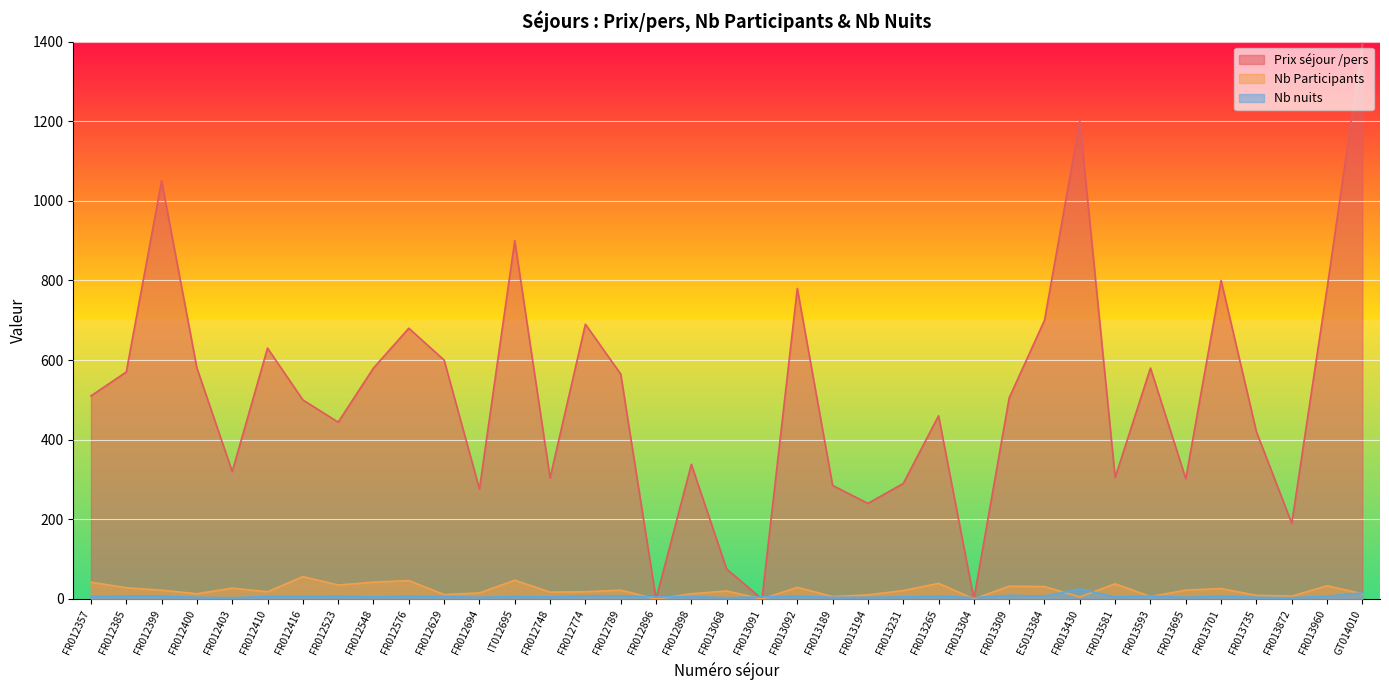

In Nb Participants, how many points are higher than both neighbors (excluding endpoints)?

12